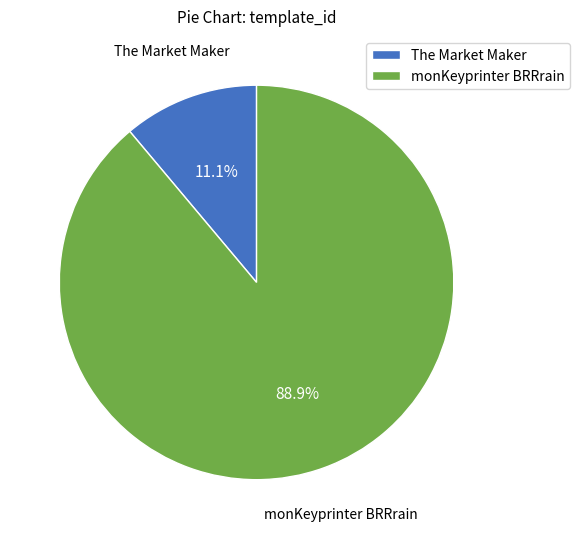

Between The Market Maker and monKeyprinter BRRrain, which is larger?

monKeyprinter BRRrain